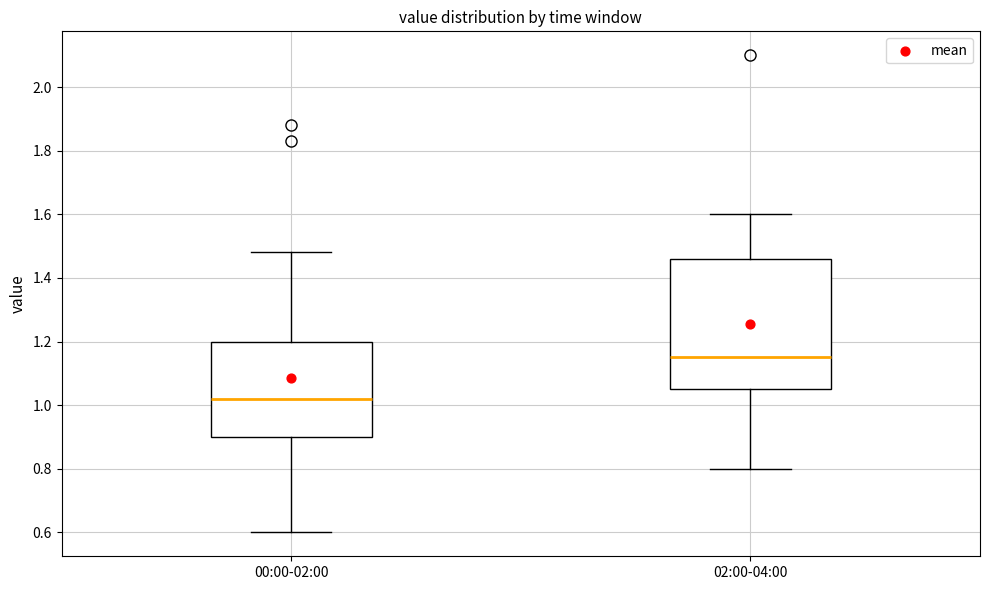

Which box is the tallest, from its lower edge to its upper edge?

02:00-04:00